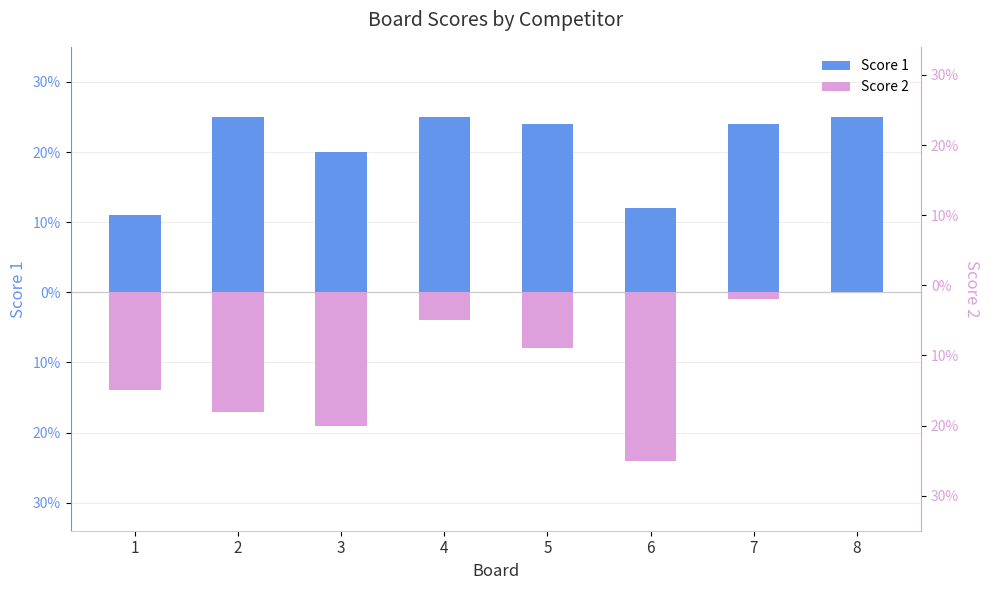

What is the average value of the Score 1 series?

21